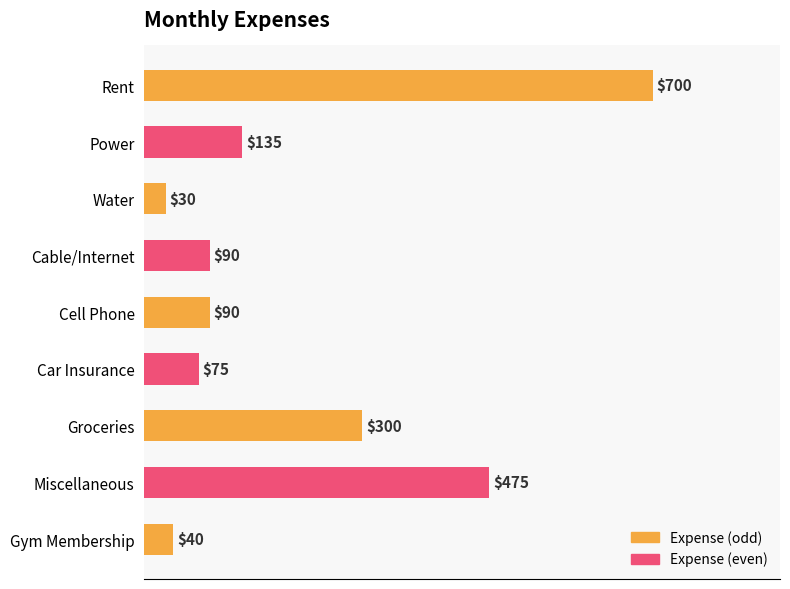

Reading bottom to top, transcribe all the data shown in this chart.

40	475	300	75	90	90	30	135	700